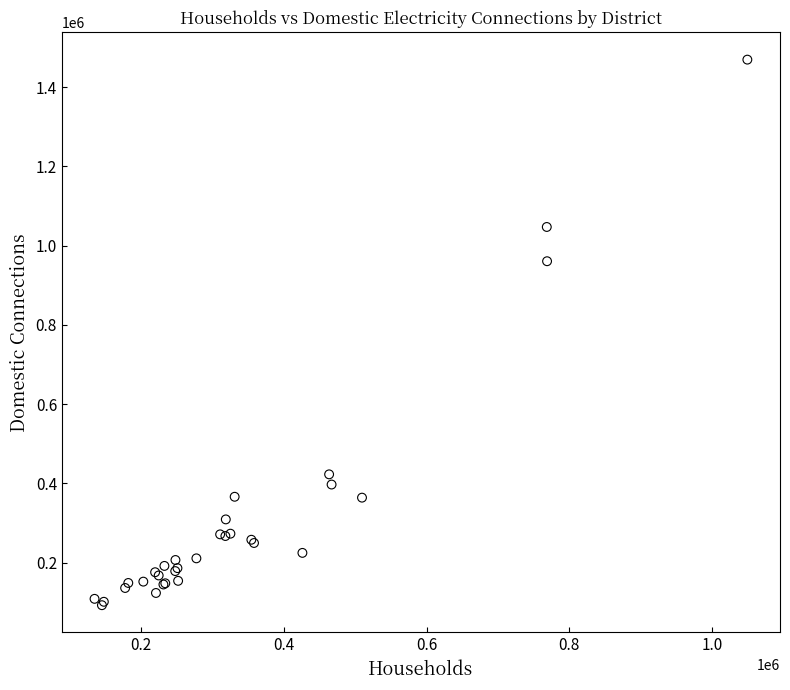

What Y value in the scatter plot is closest to 781042?

960744